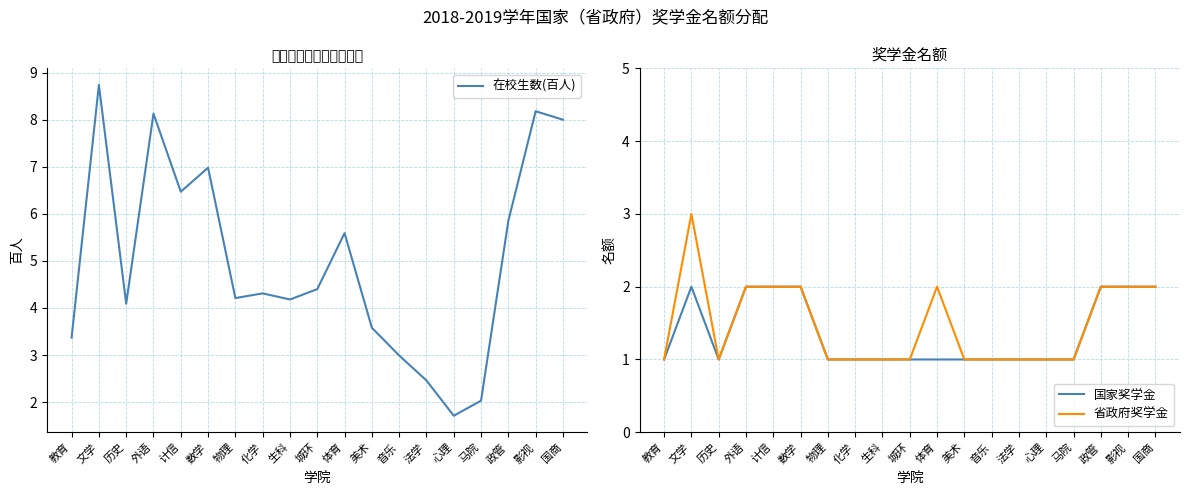

What position from the left is 文学?

2